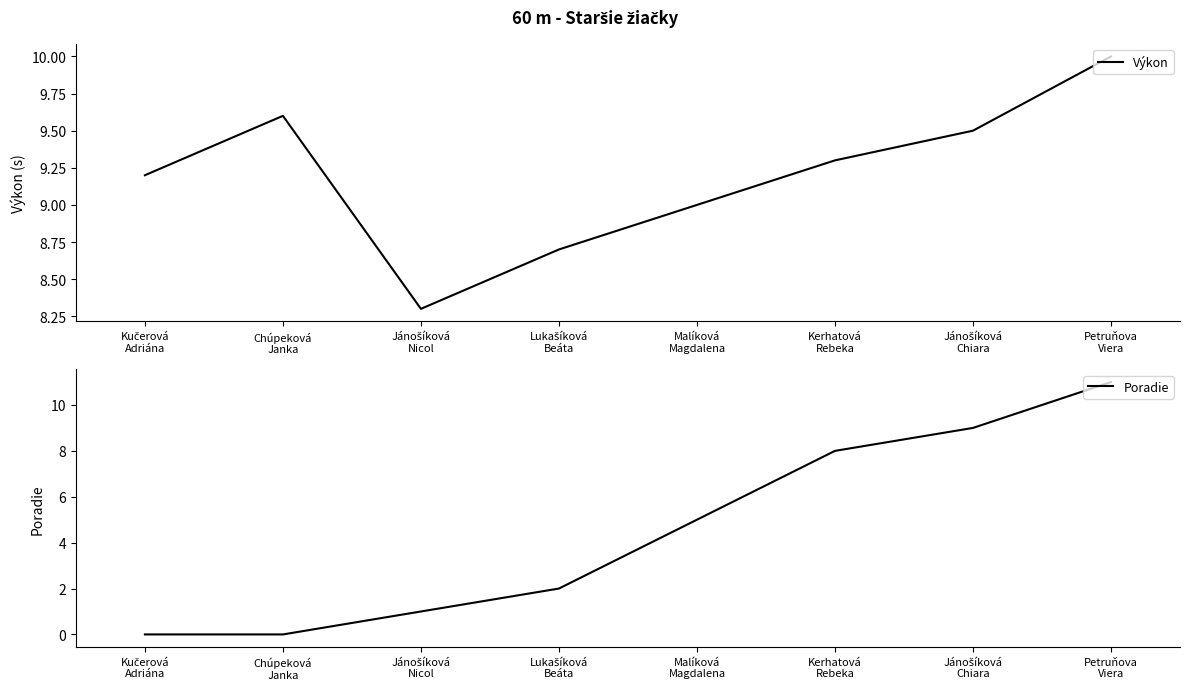

Is it true that Výkon equals 8.3 at Jánošíková
Nicol?

True